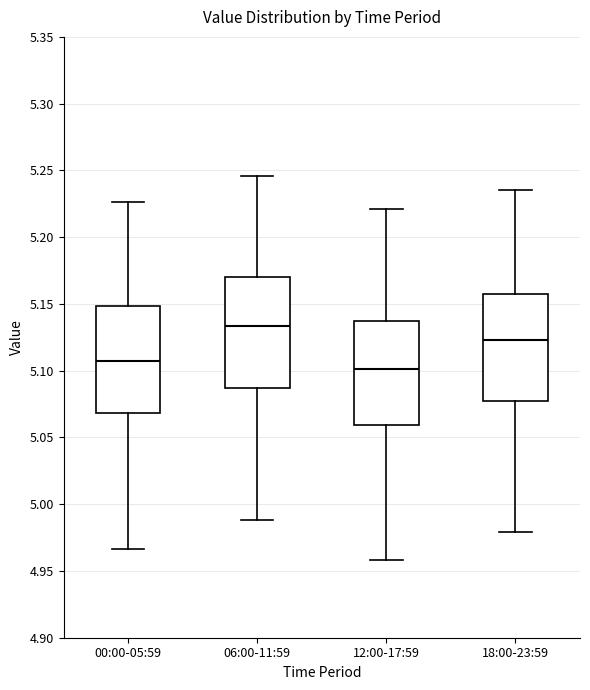

Which box's median line is the lowest?

12:00-17:59